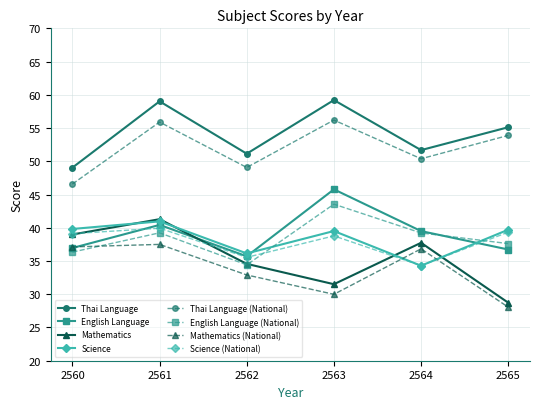

True or false: Mathematics and Thai Language intersect in this chart.

False